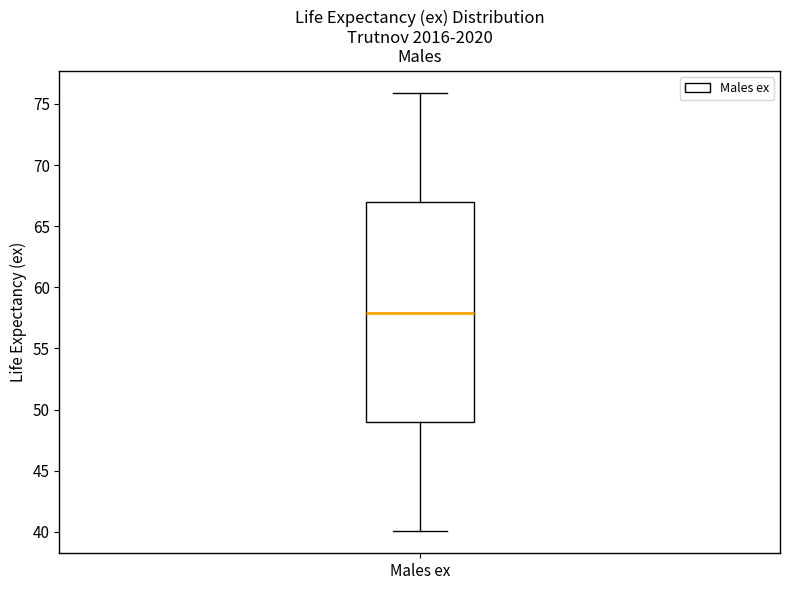

Where does the median line of the box for Males ex sit on the y-axis? The values are not printed on the chart, so give them approximately, as read against the axis.

58